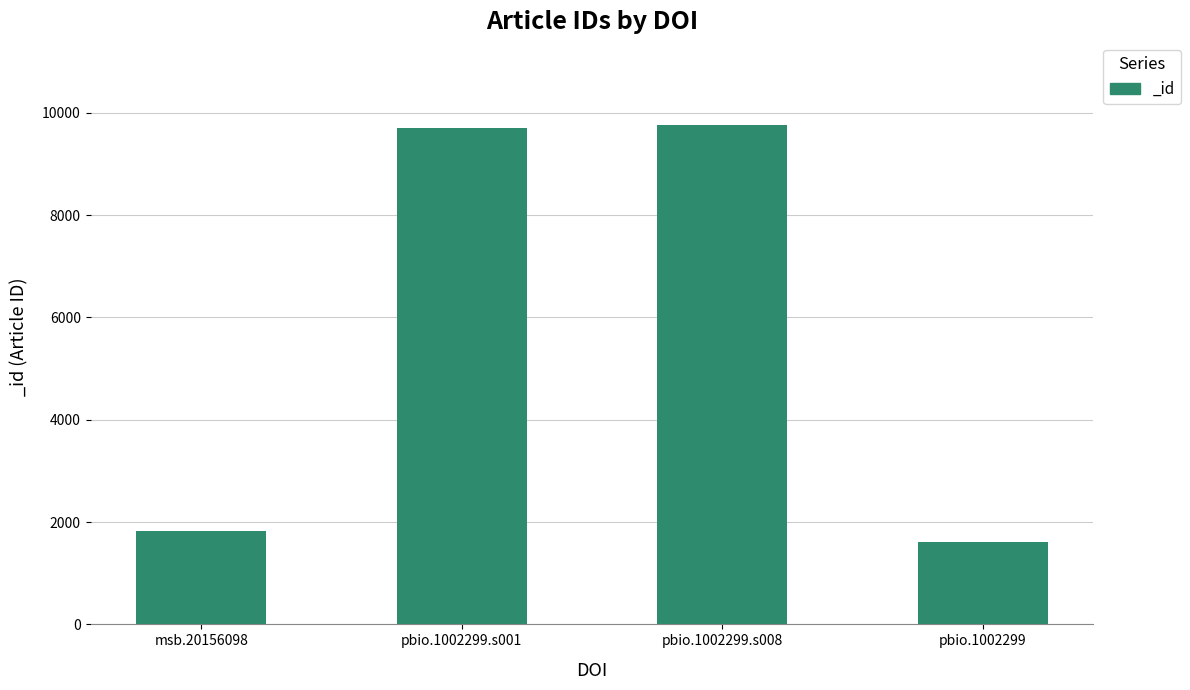

Are the bars grouped side by side (vs. stacked)?

No